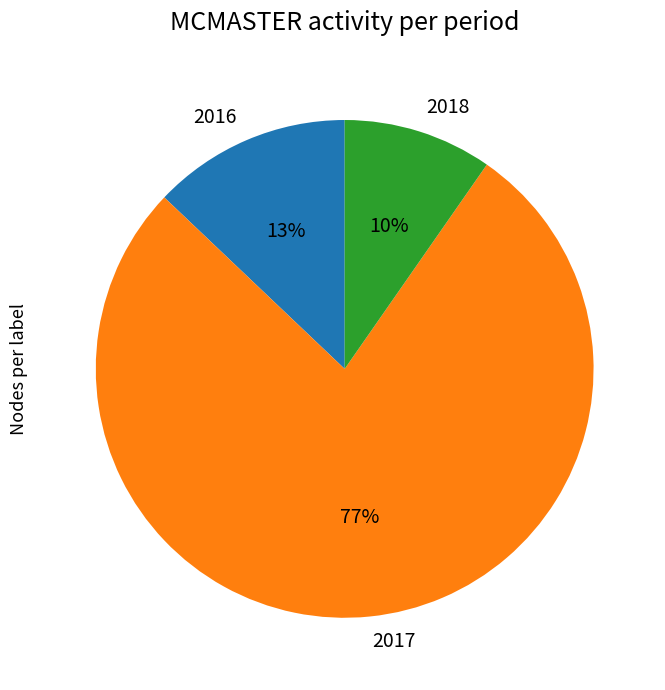

Which category has the smallest portion of the pie?

2018